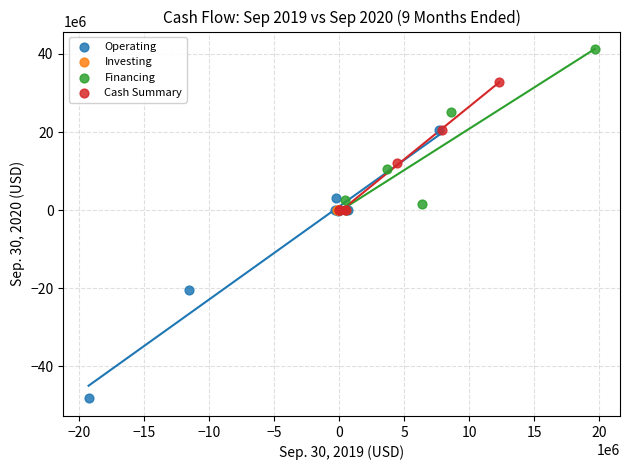

Which series has the widest spread of Y values?

Operating